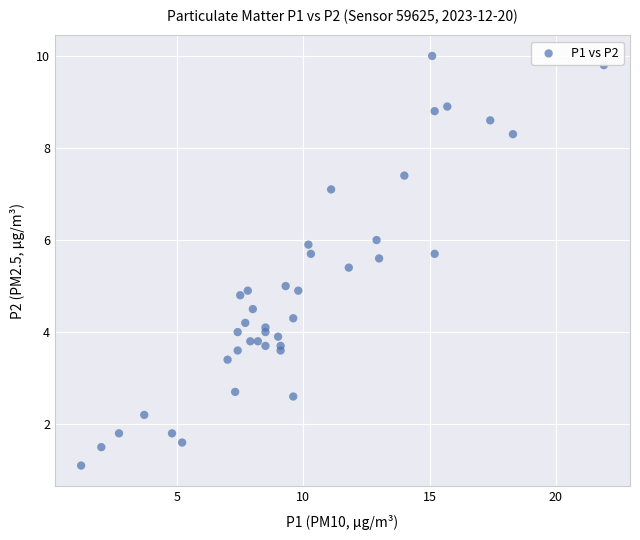

What is the range of Y values (max minus min)?

8.9